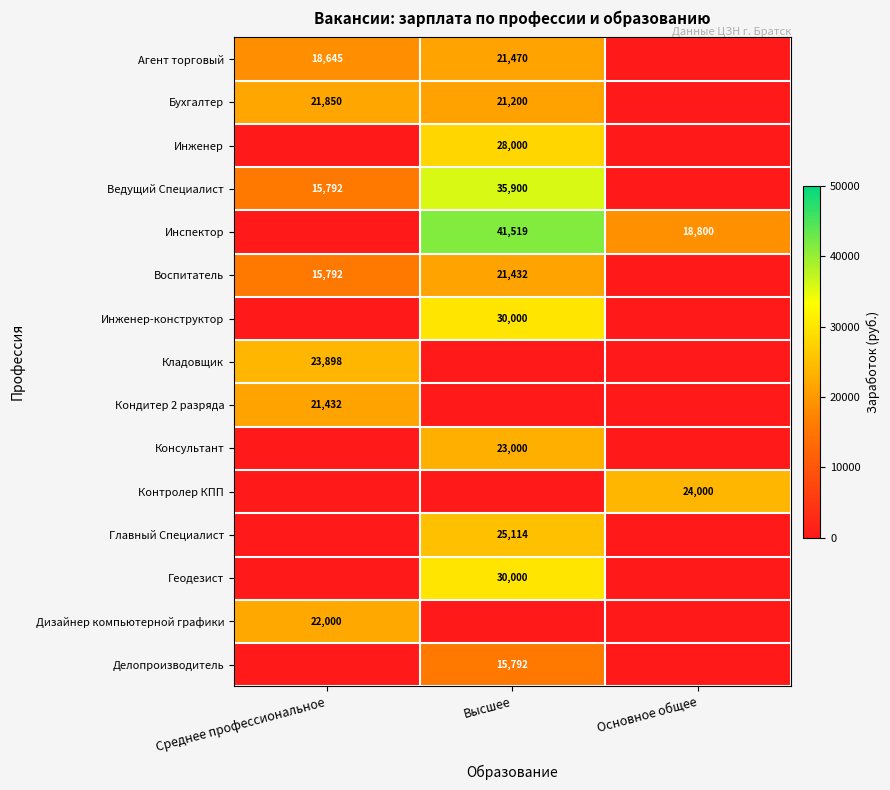

The Главный Специалист series shows 5178 at Высшее. True or false?

False